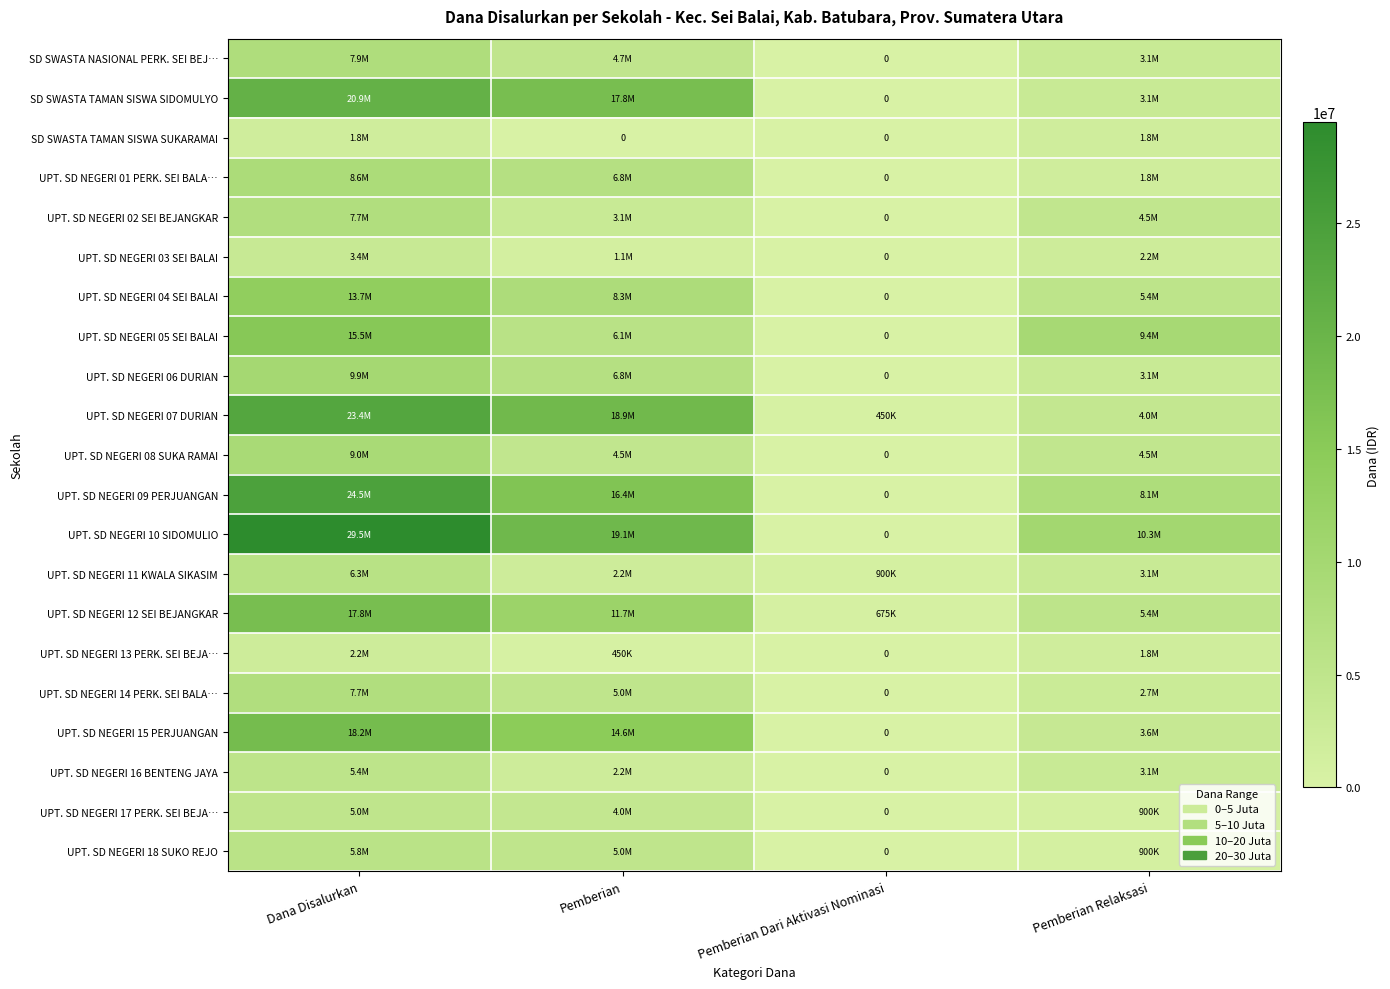

How many data points in UPT. SD NEGERI 10 SIDOMULIO are less than 19125000?

2